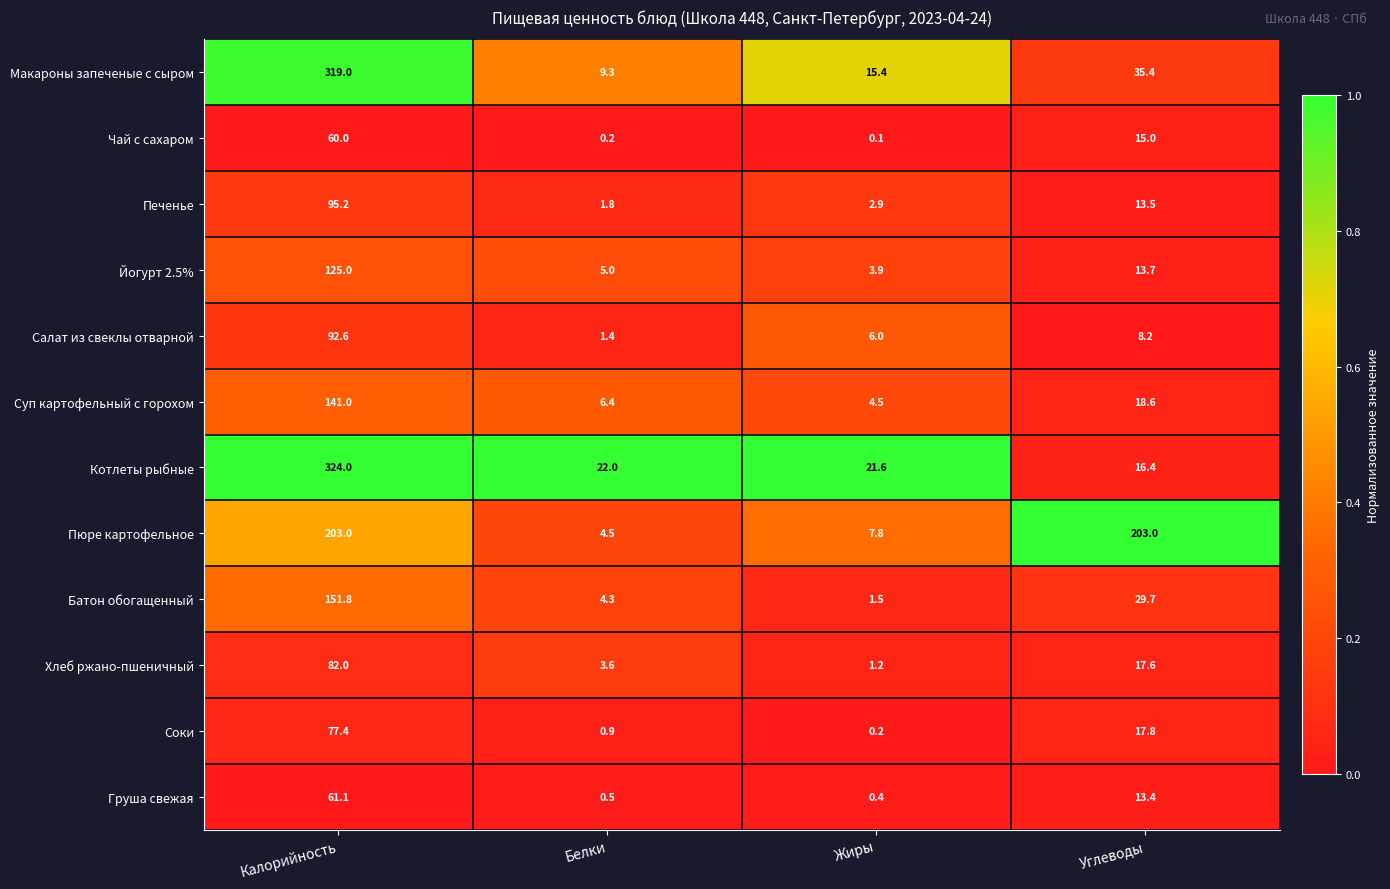

Which category has the highest value across all series?

Калорийность